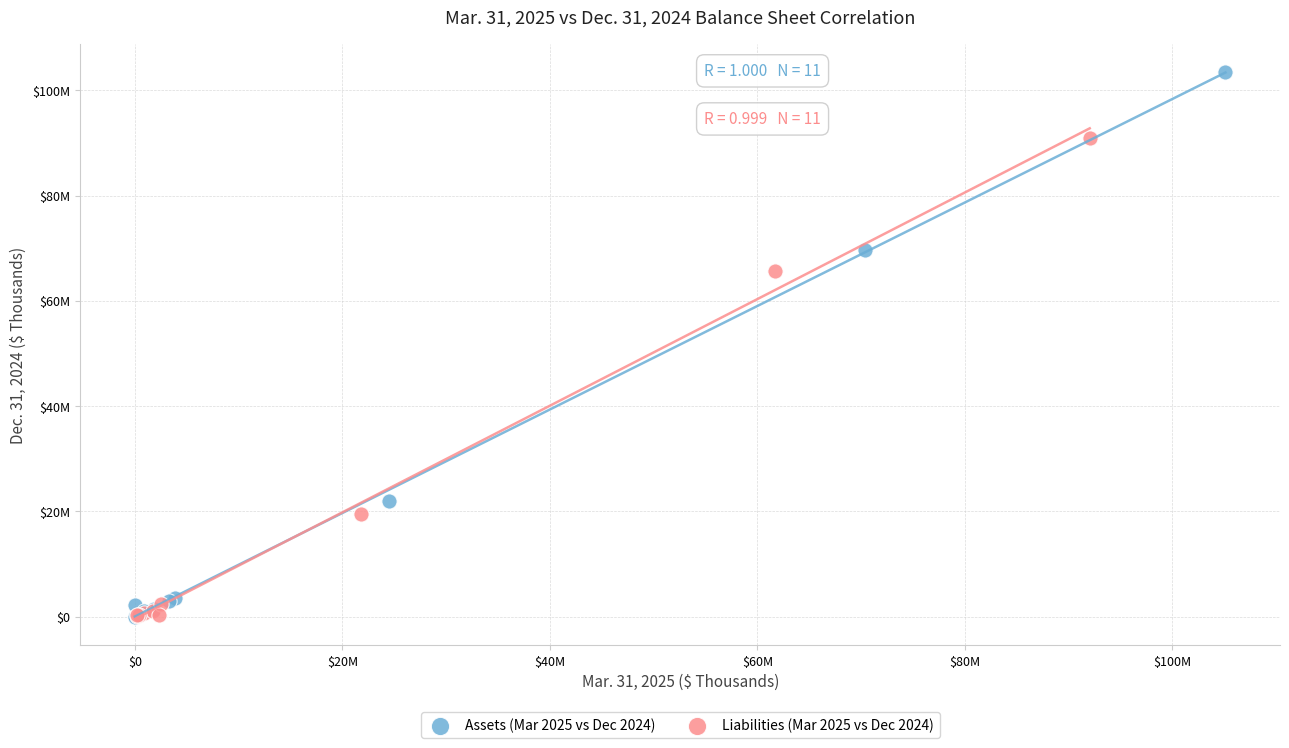

Which series reaches the maximum Y coordinate?

Assets (Mar 2025 vs Dec 2024)